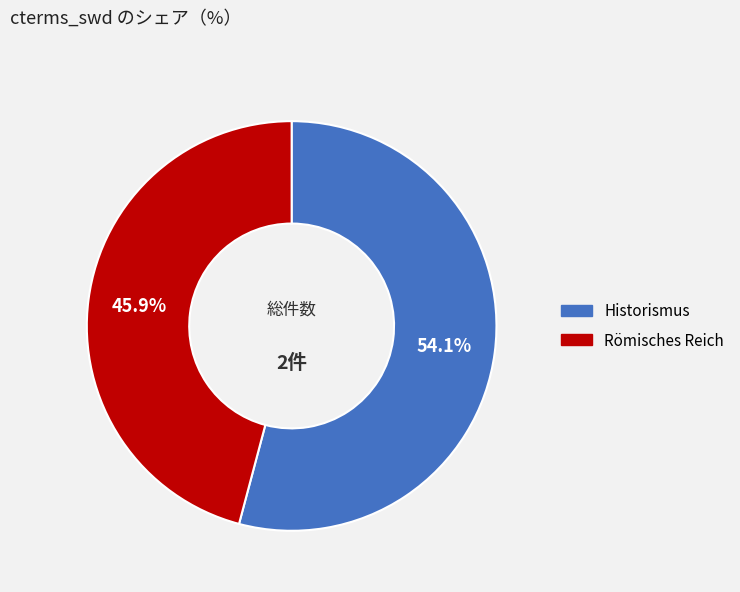

How many segments does this pie chart have?

2